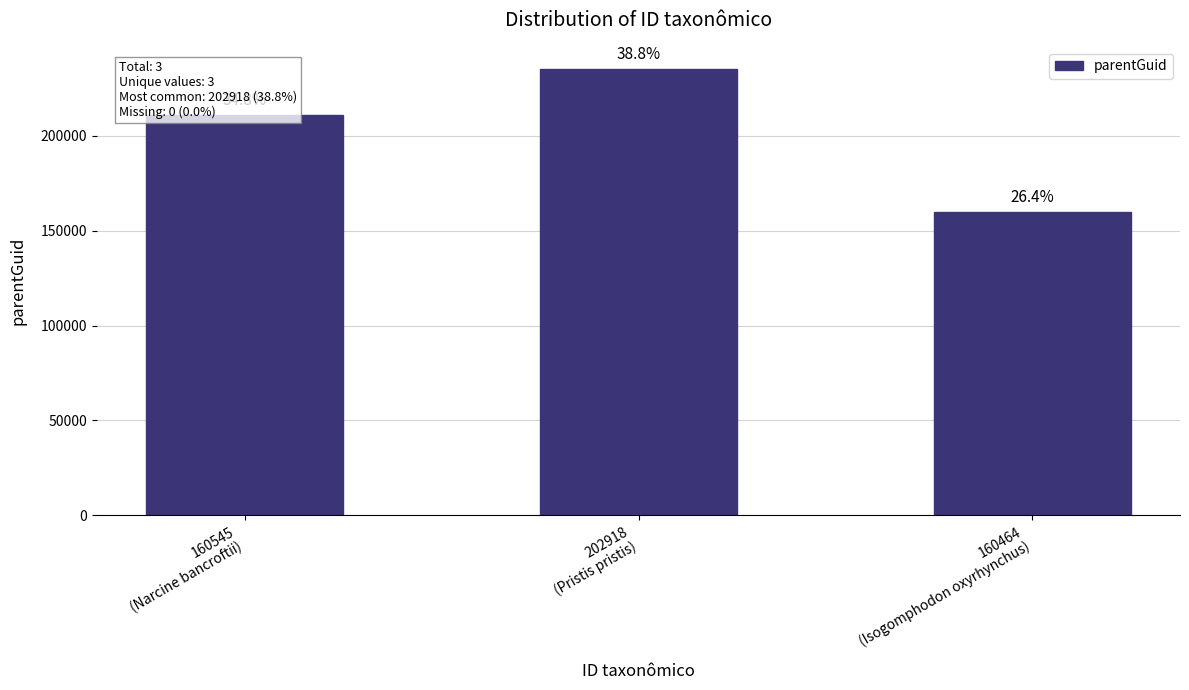

Does the chart contain any negative values?

No